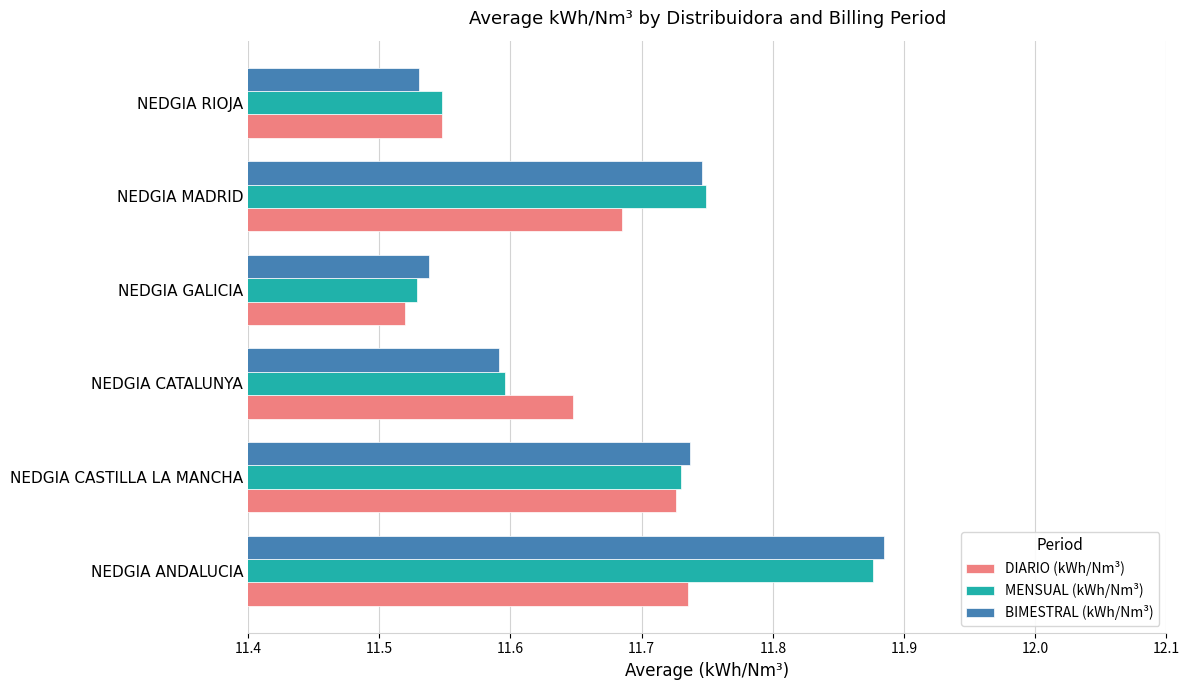

What is the difference between the maximum and minimum values in the MENSUAL (kWh/Nm³) series?

0.3